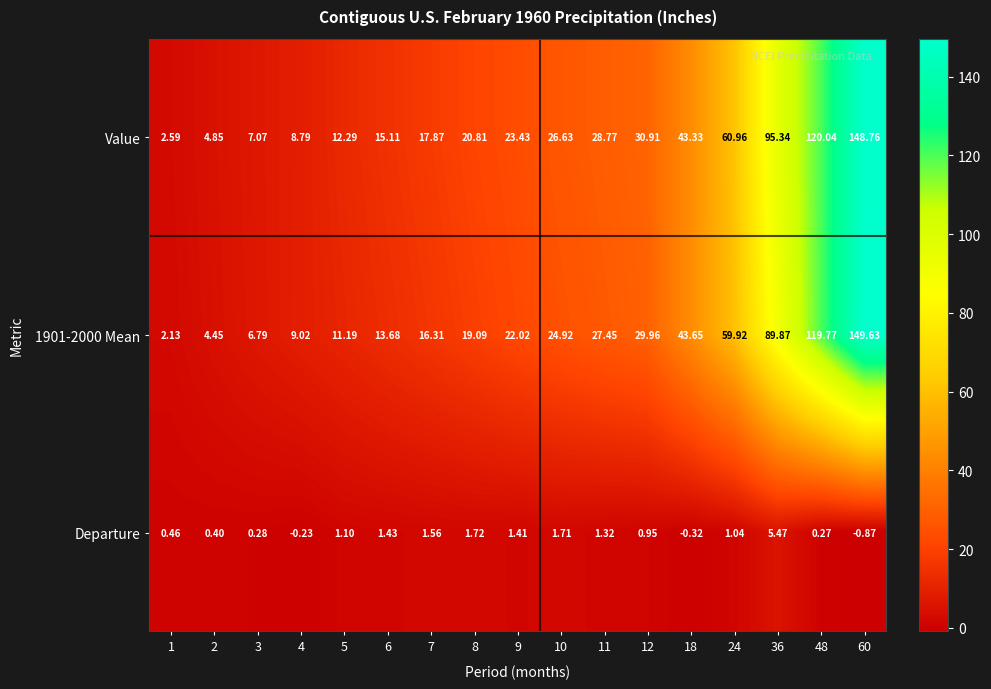

Is the value of Departure at 2 greater than the value of 1901-2000 Mean at 11?

No